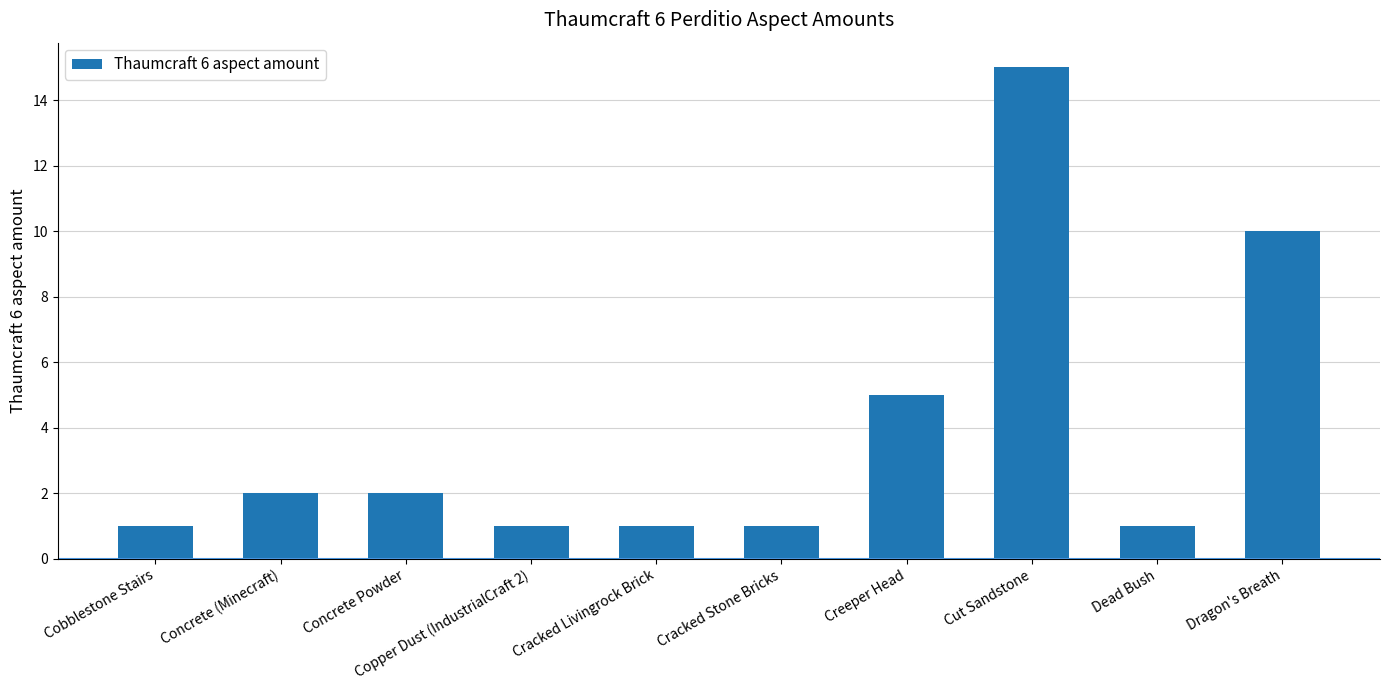

Which label corresponds to the largest value in the chart?

Cut Sandstone